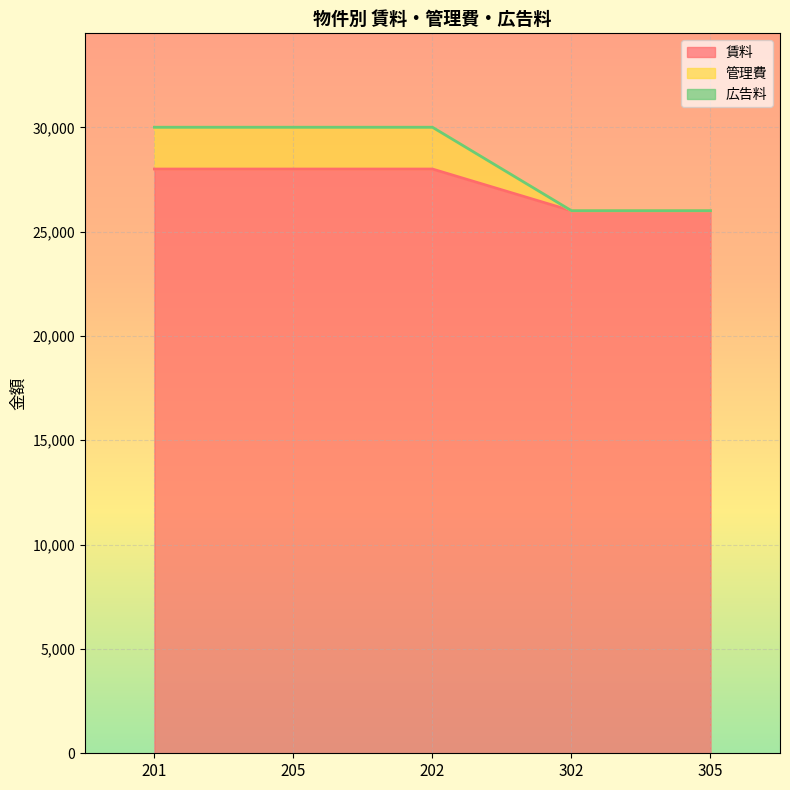

True or false: 賃料 and 管理費 cross at least once.

False